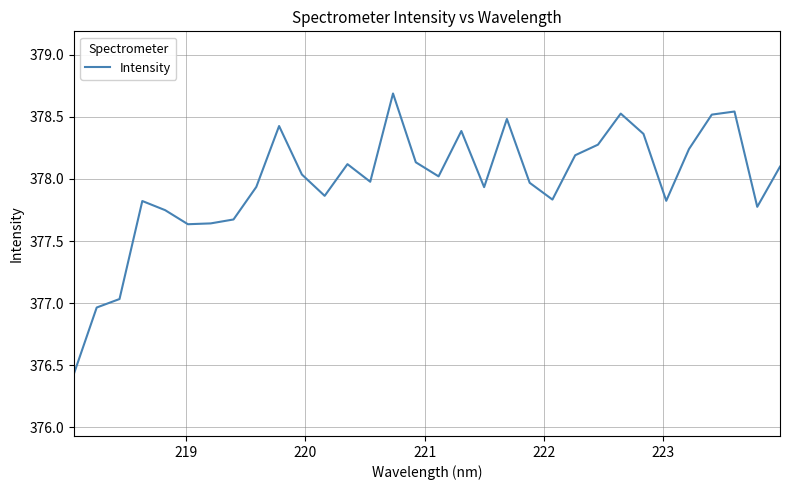

What is the sum of all values?

12095.1